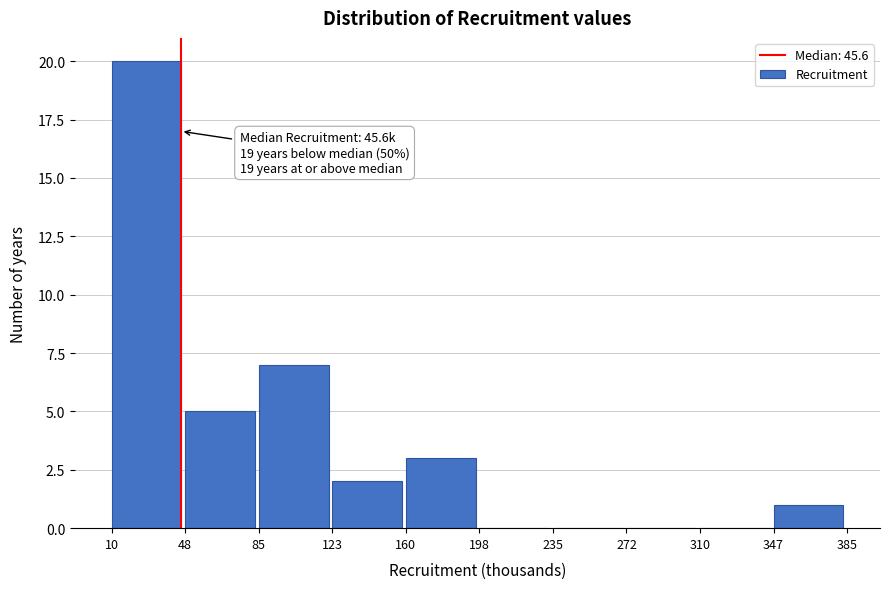

Over which range of the x-axis is the bar tallest?

10 to 48